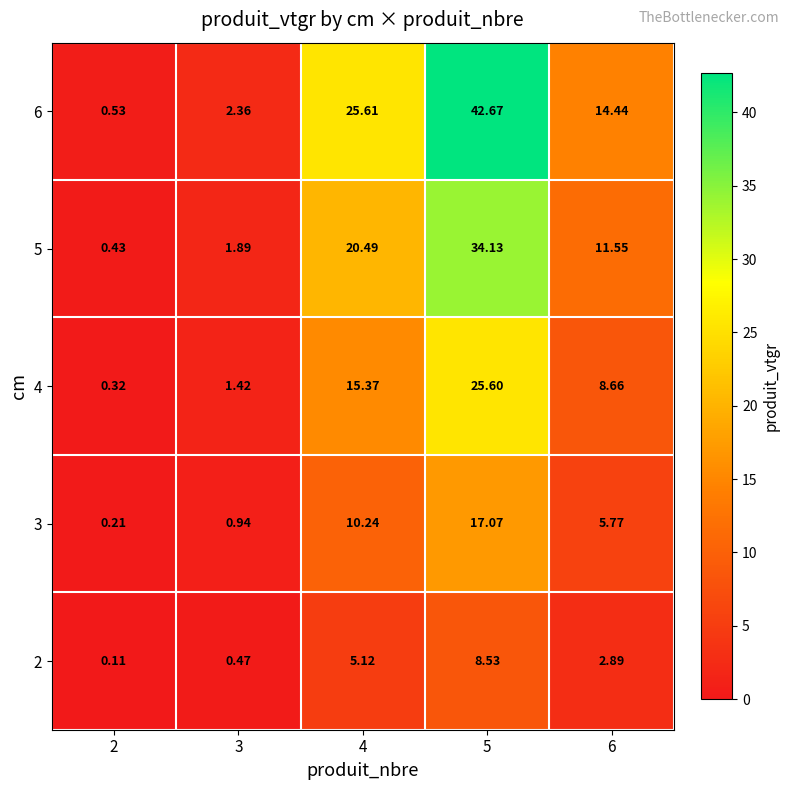

List the series in order of their peak value, lowest first.

2, 3, 4, 5, 6